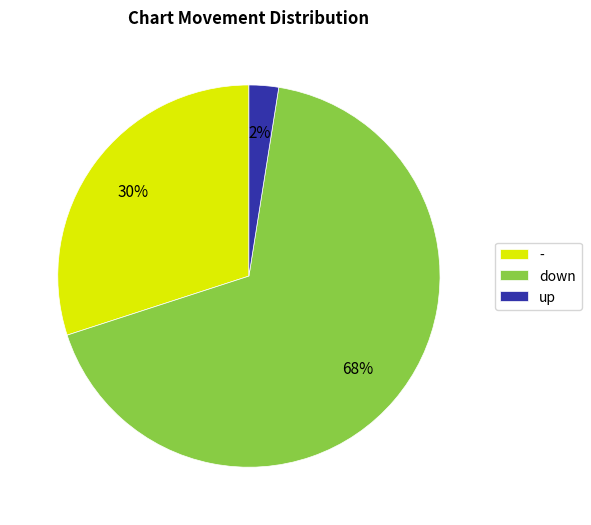

How many segments does this pie chart have?

3